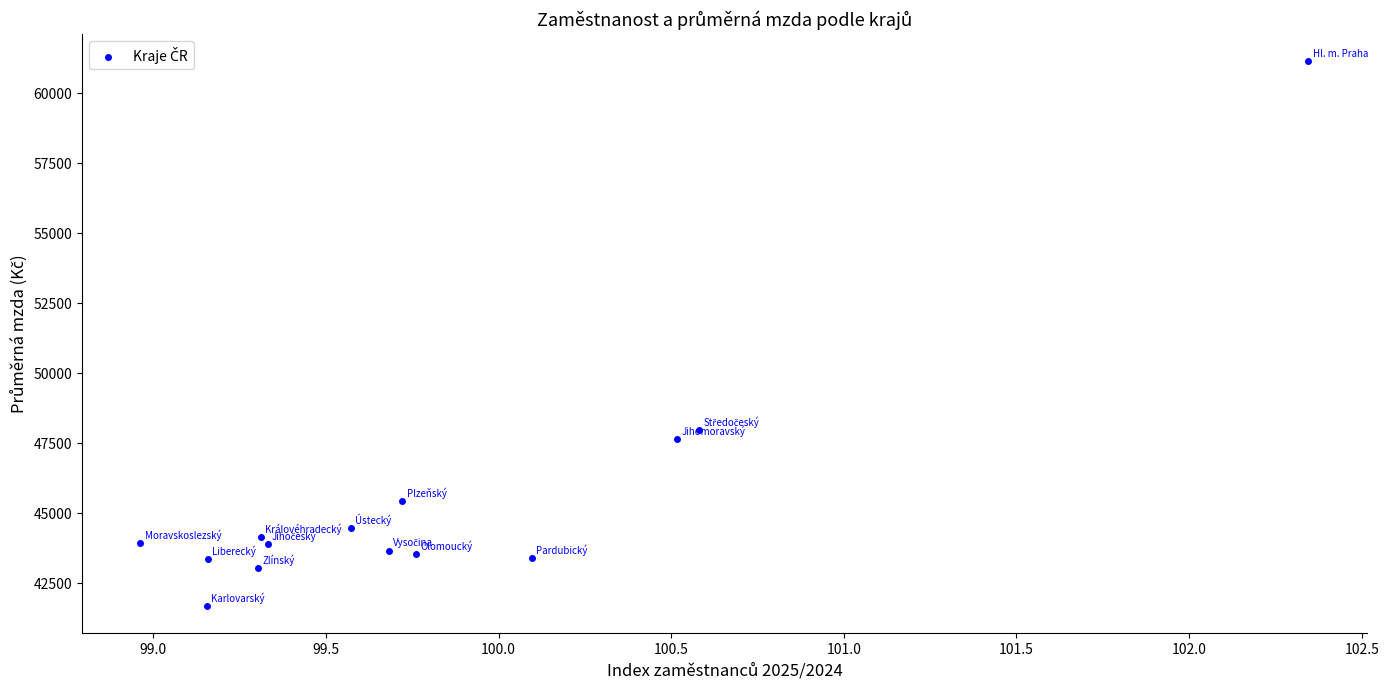

What is the range of Y values (max minus min)?

19454.3